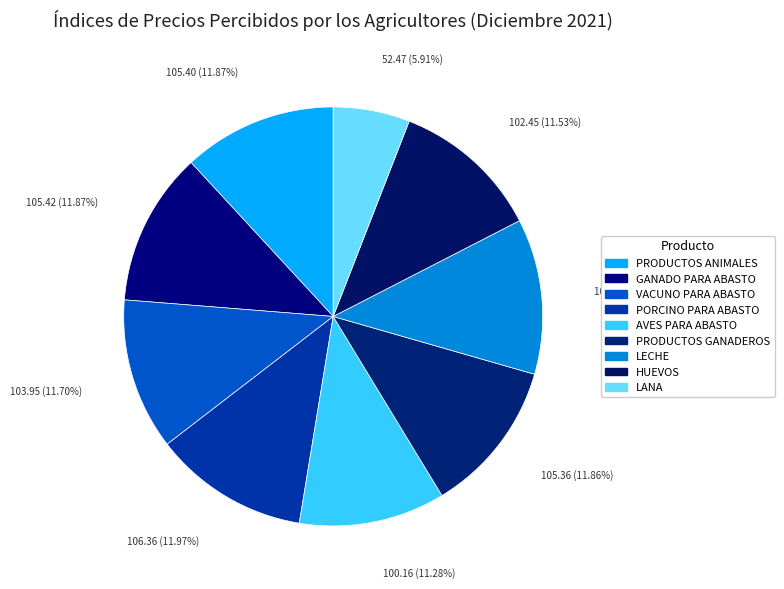

To the nearest percent, what portion does GANADO PARA ABASTO represent?

12%